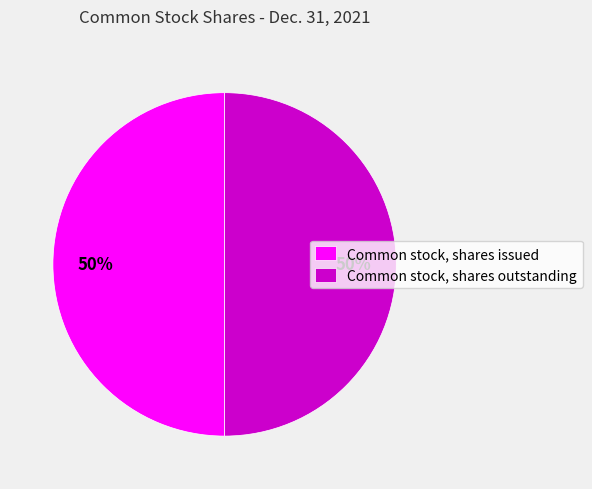

Combined, do Common stock, shares outstanding and Common stock, shares issued account for over 50%?

Yes